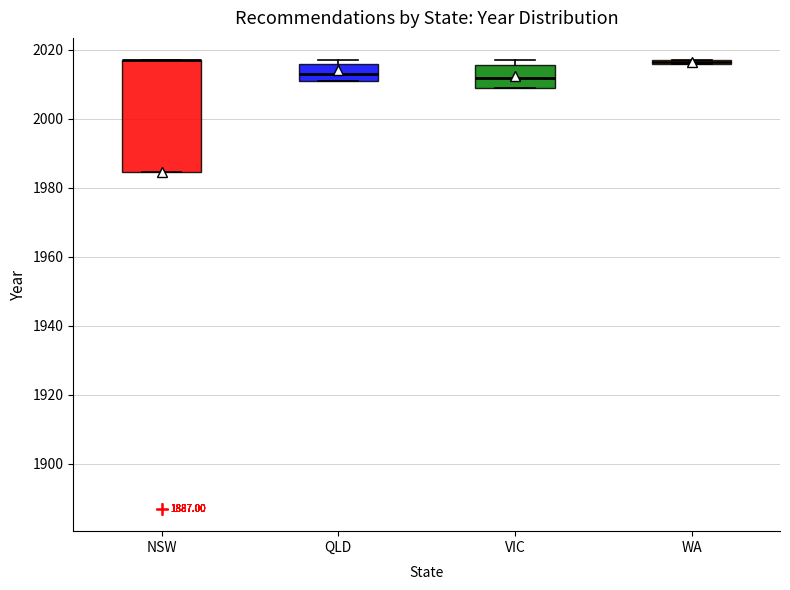

Comparing the boxes themselves (not the whiskers), which one is the tallest?

NSW